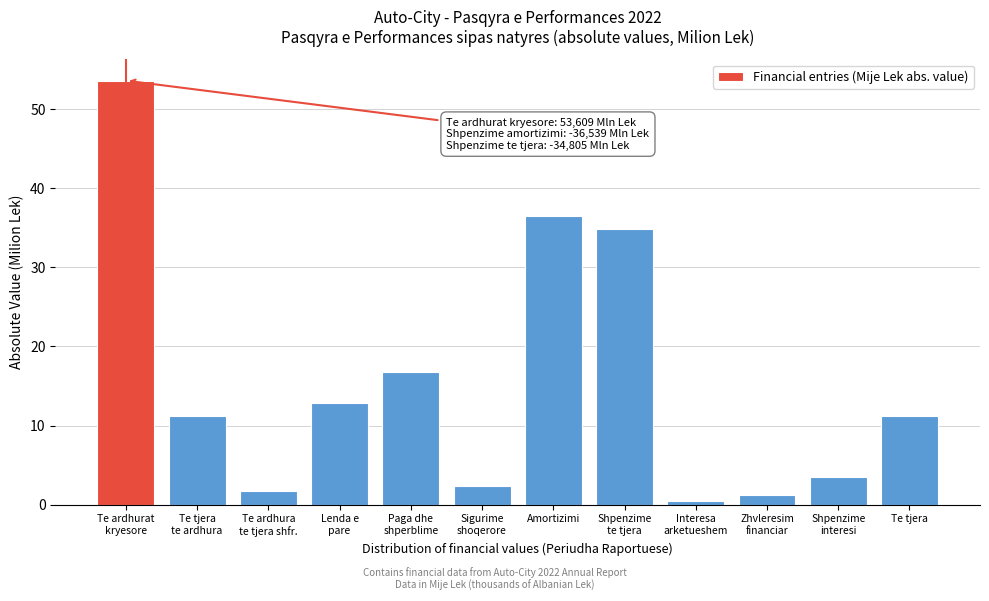

Reading left to right, list all the values displayed in this chart.

53.6	11.2	1.7	12.8	16.8	2.3	36.5	34.8	0.4	1.2	3.5	11.2